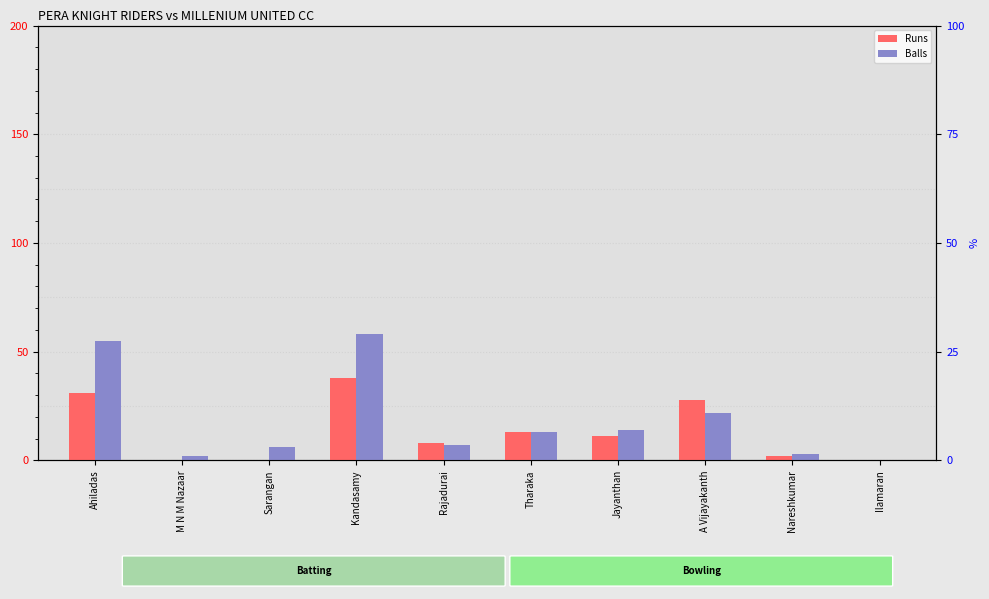

What is the sum of all Runs values?

131